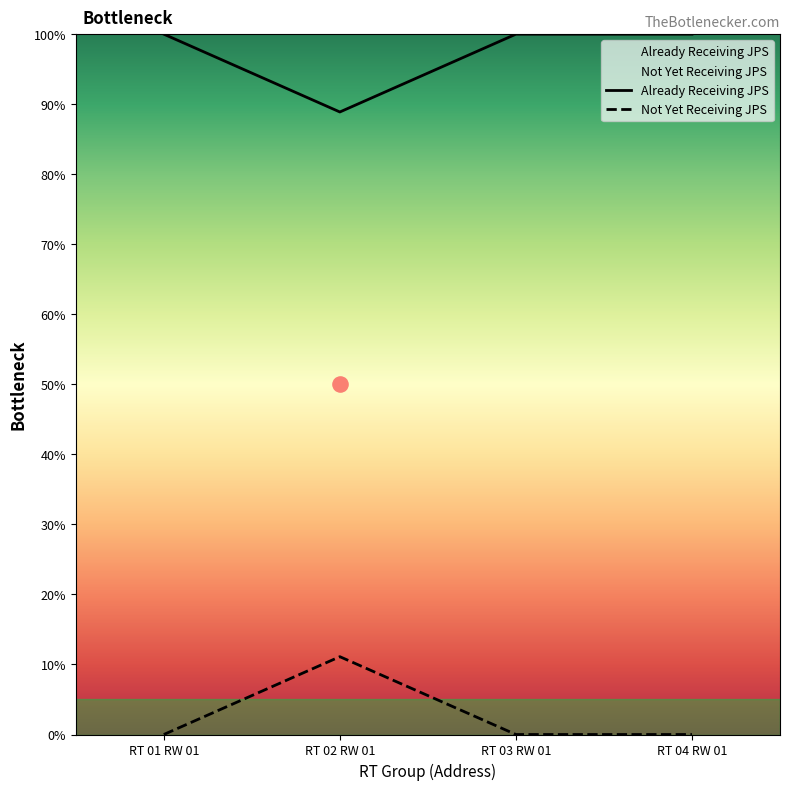

What is the total value across all series at RT 01 RW 01?

100.0